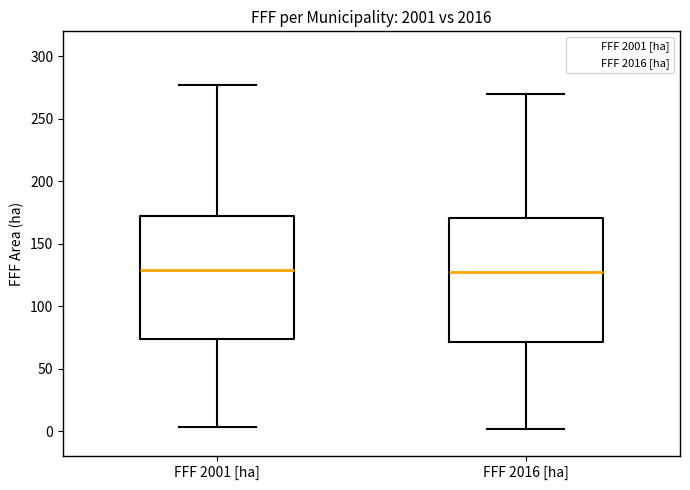

Reading left to right, transcribe this box plot: for each box, give where its median line is, the range the box spans, and where its two whiskers end, as read against the y-axis. The values are not printed on the chart, so give them approximately, as read against the axis.

FFF 2001 [ha]: median 130, box 75 to 170, whiskers 5 to 275
FFF 2016 [ha]: median 125, box 70 to 170, whiskers 0 to 270